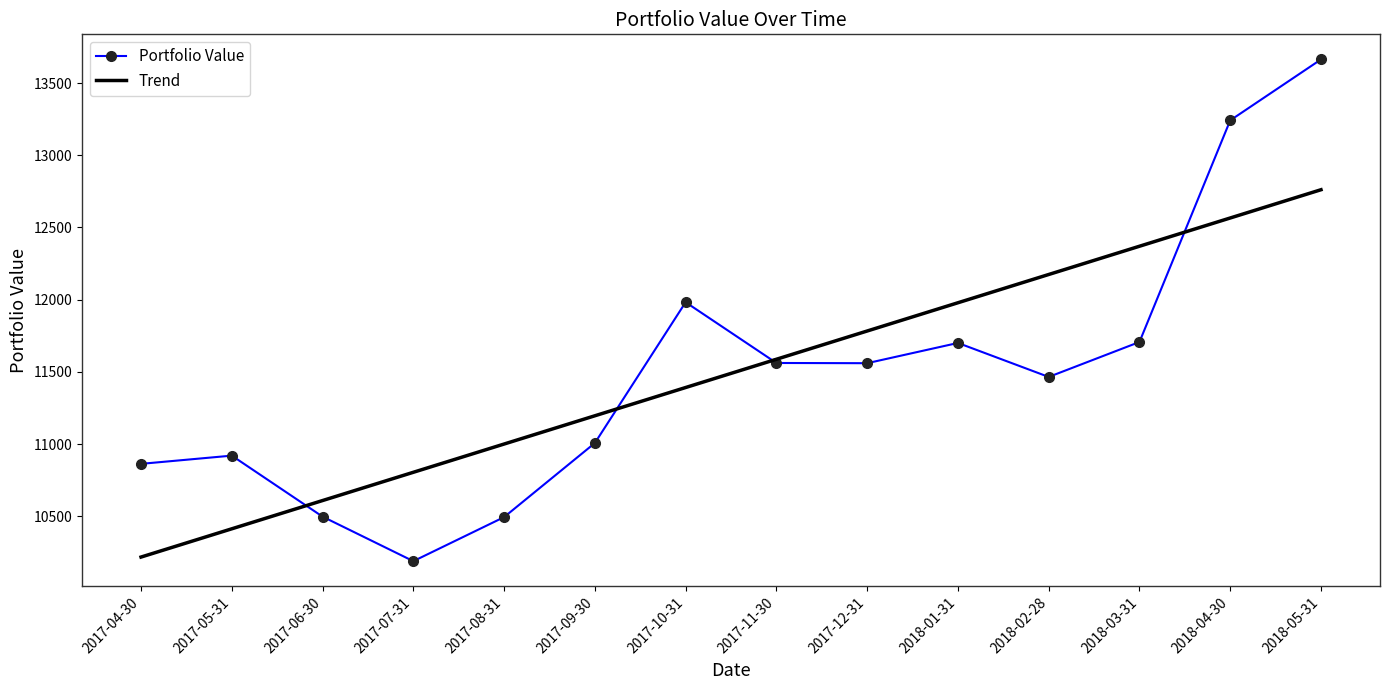

At which category does the chart reach its peak across all series?

2018-05-31